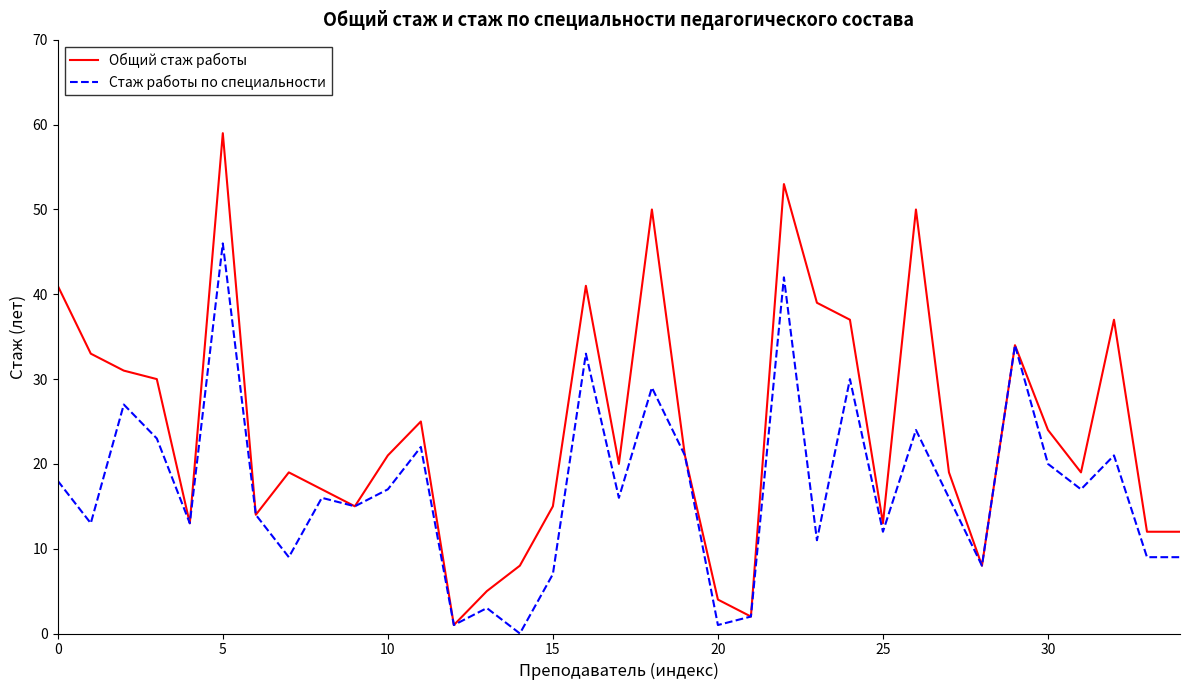

List the series in order of their peak value, lowest first.

Стаж работы по специальности, Общий стаж работы